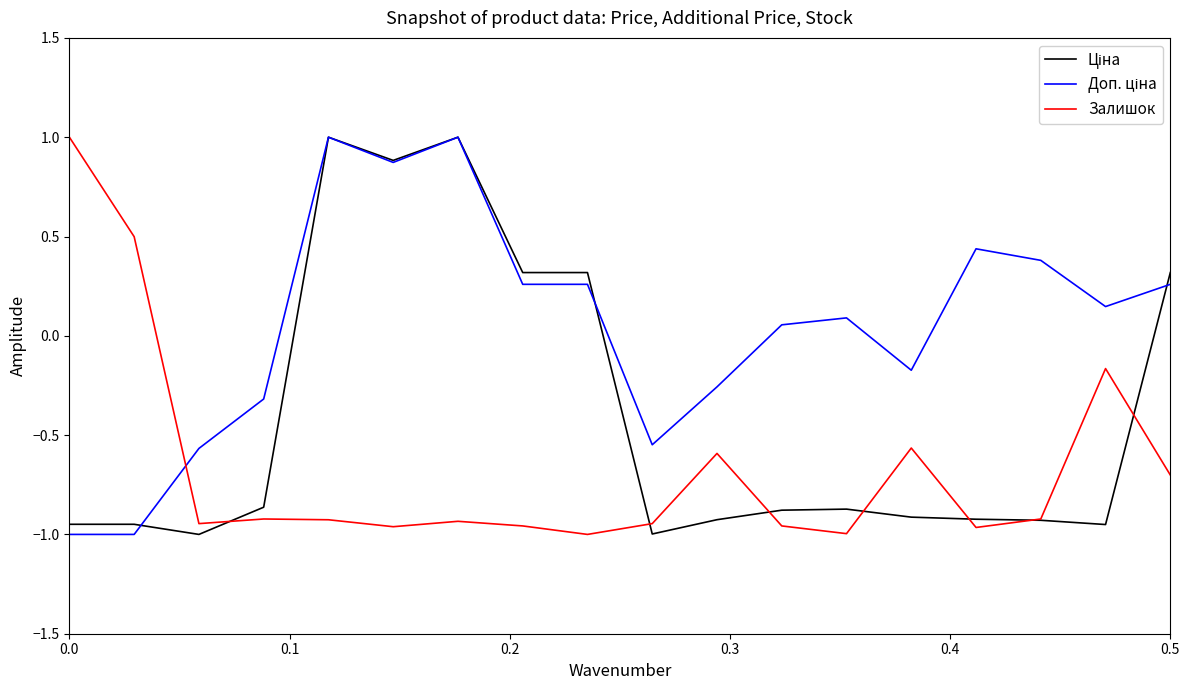

What is the greatest value displayed?

1.0